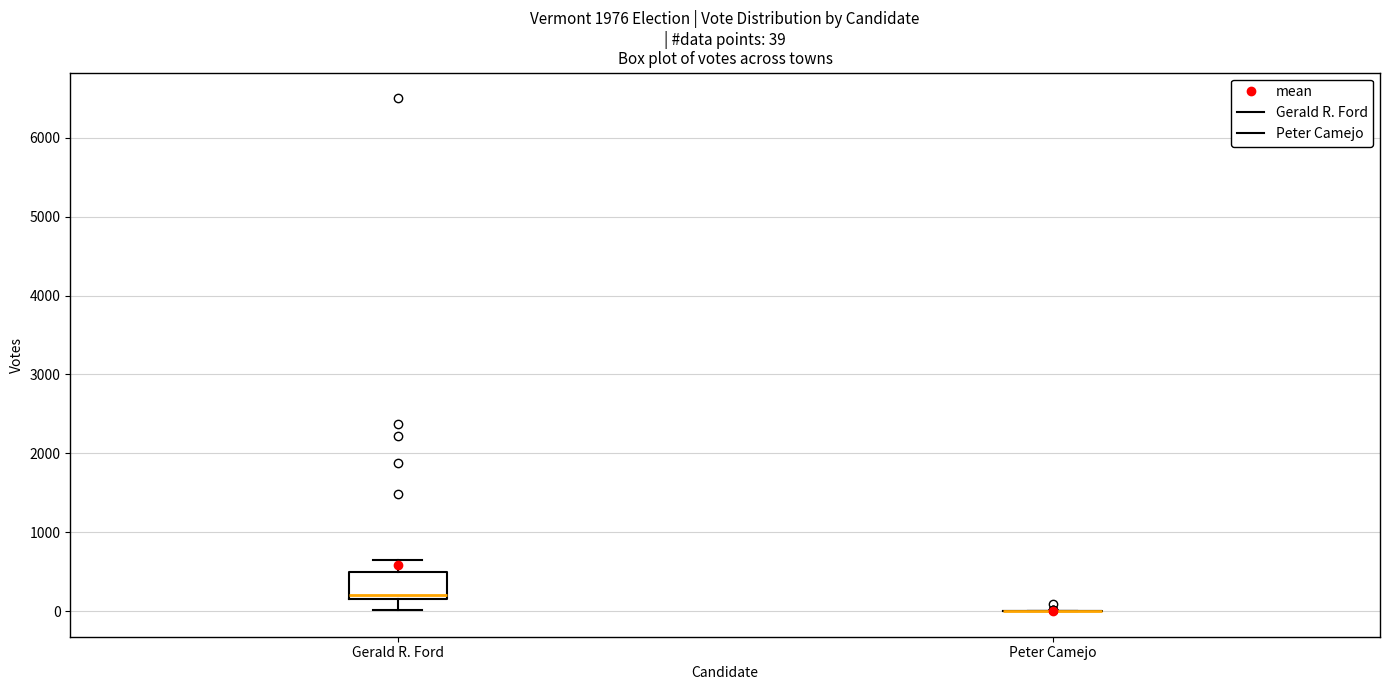

Comparing the boxes themselves (not the whiskers), which one is the tallest?

Gerald R. Ford